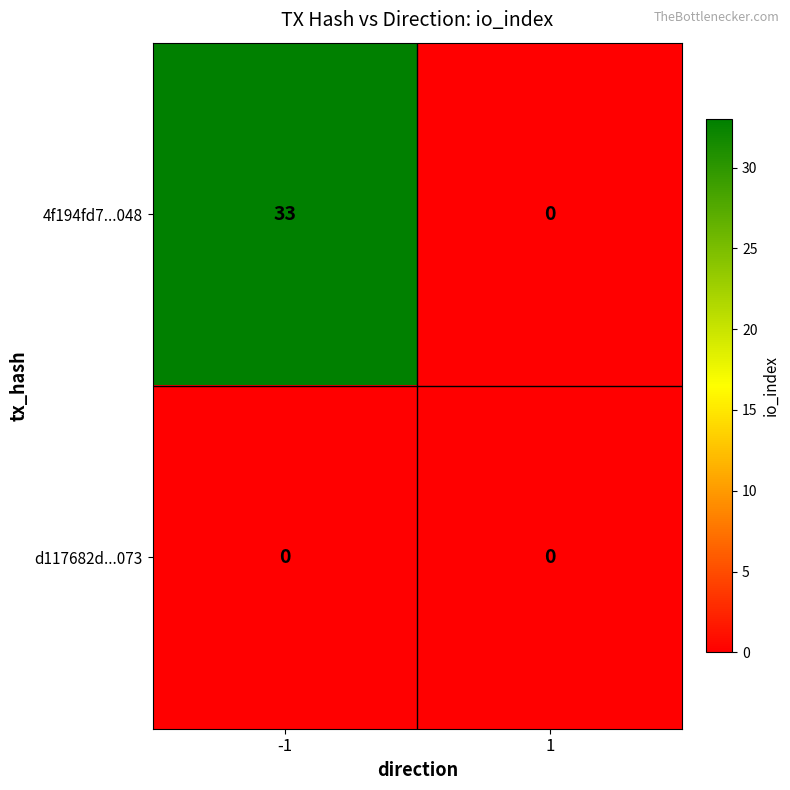

What is the difference between the 4f194fd7...048 values at -1 and 1?

33